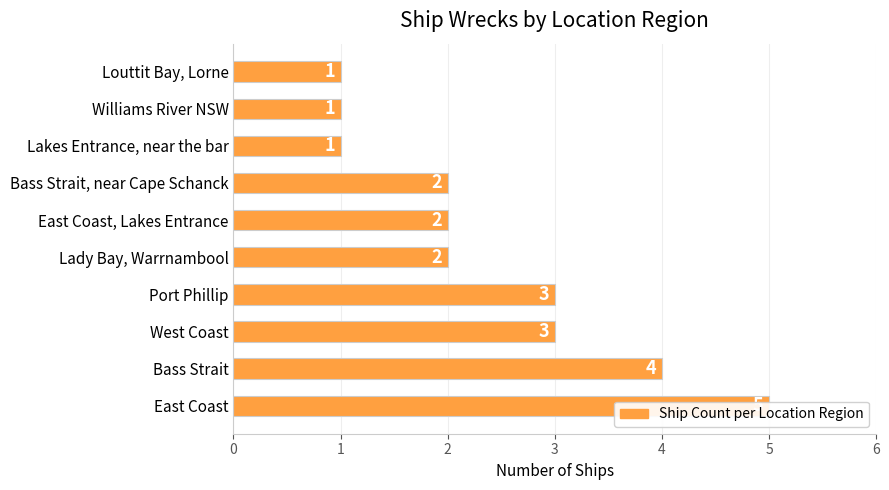

What is the value of the 7th bar from the left?

2